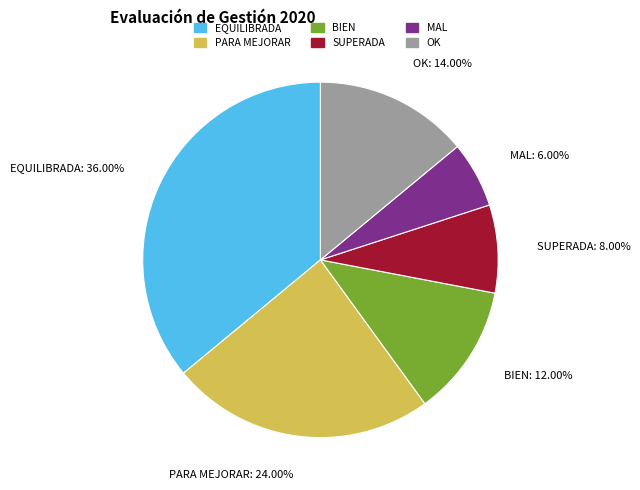

Which has a higher value, SUPERADA or PARA MEJORAR?

PARA MEJORAR